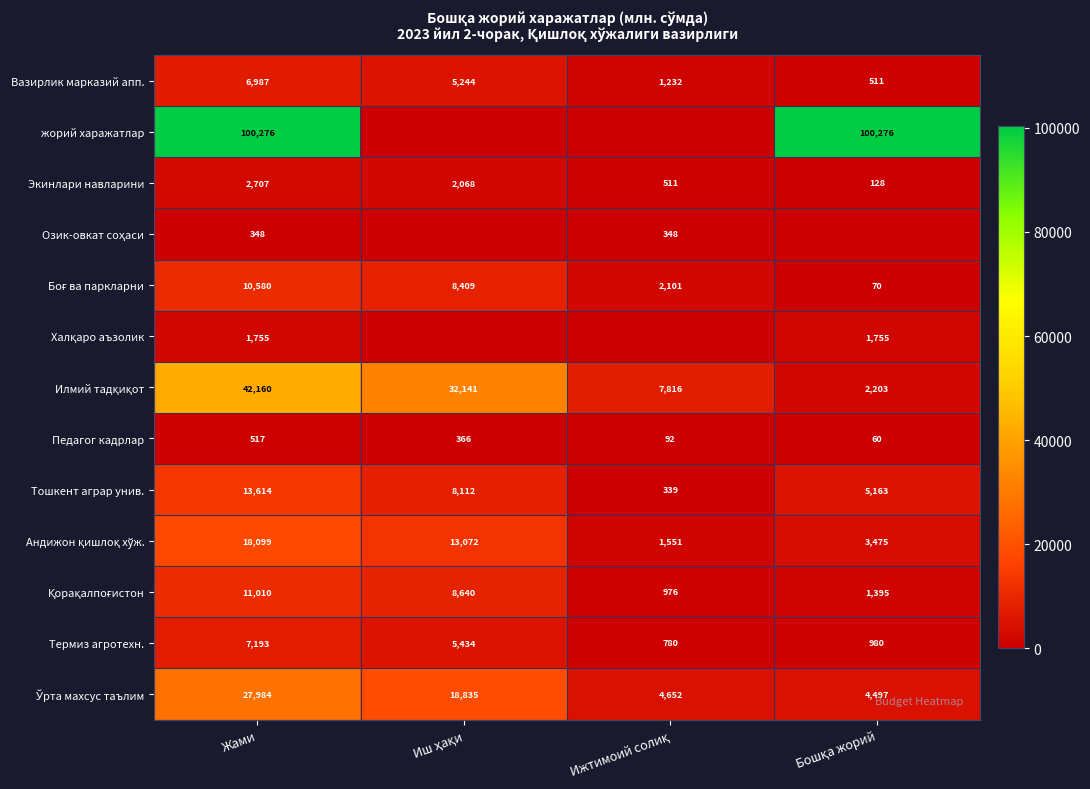

At which category is the sum across all series the highest?

Жами